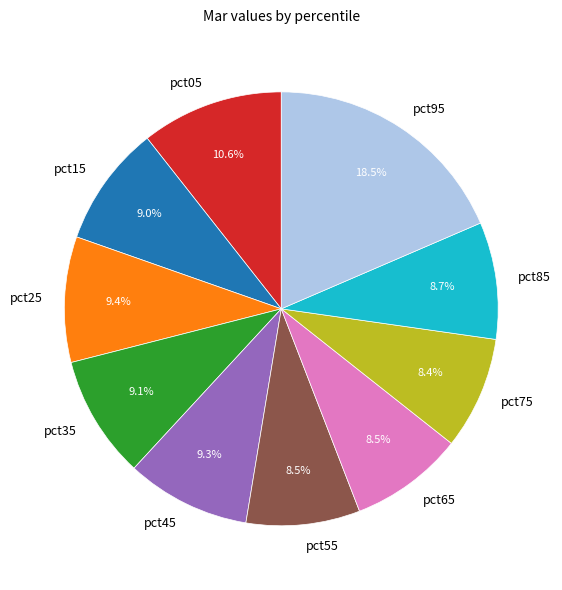

Is pct05 the majority of the pie?

No